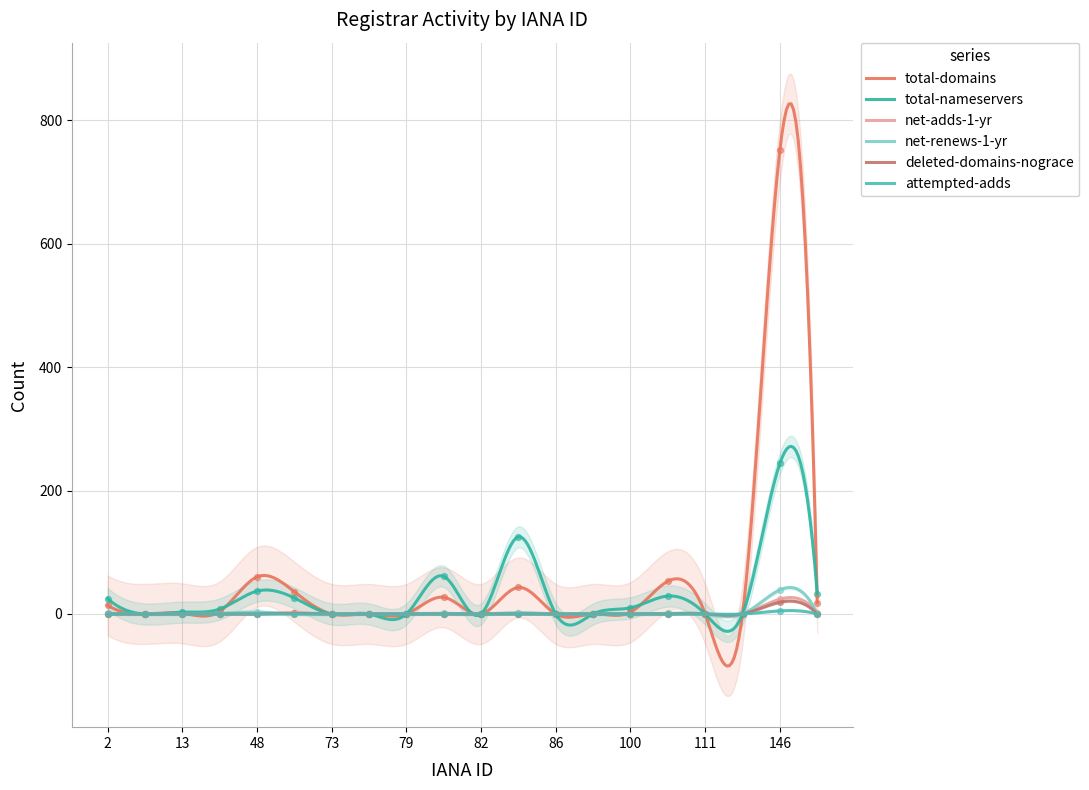

Which series contains the highest Y value?

total-domains